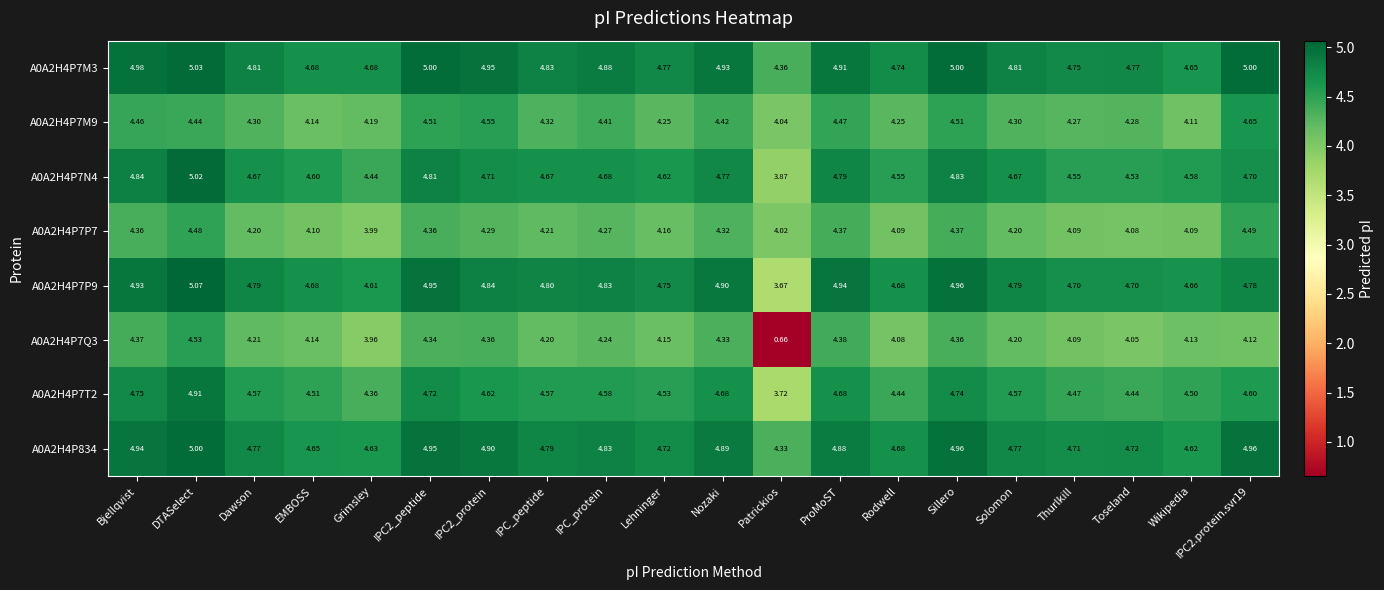

Is the value of A0A2H4P7N4 at IPC2.protein.svr19 greater than the value of A0A2H4P7M3 at Toseland?

No